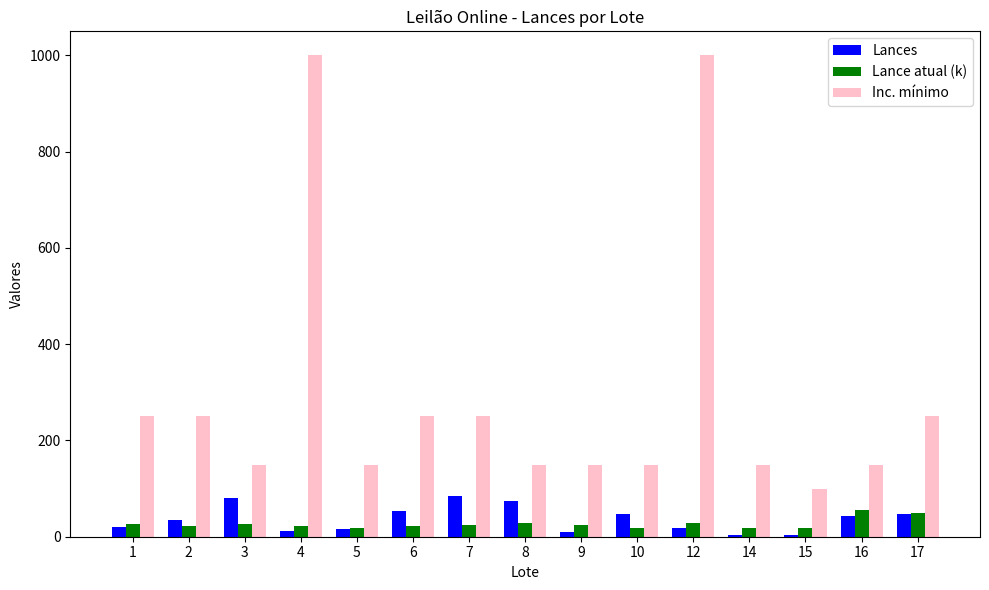

The value of Inc. mínimo at 3 is 44.9. True or false?

False